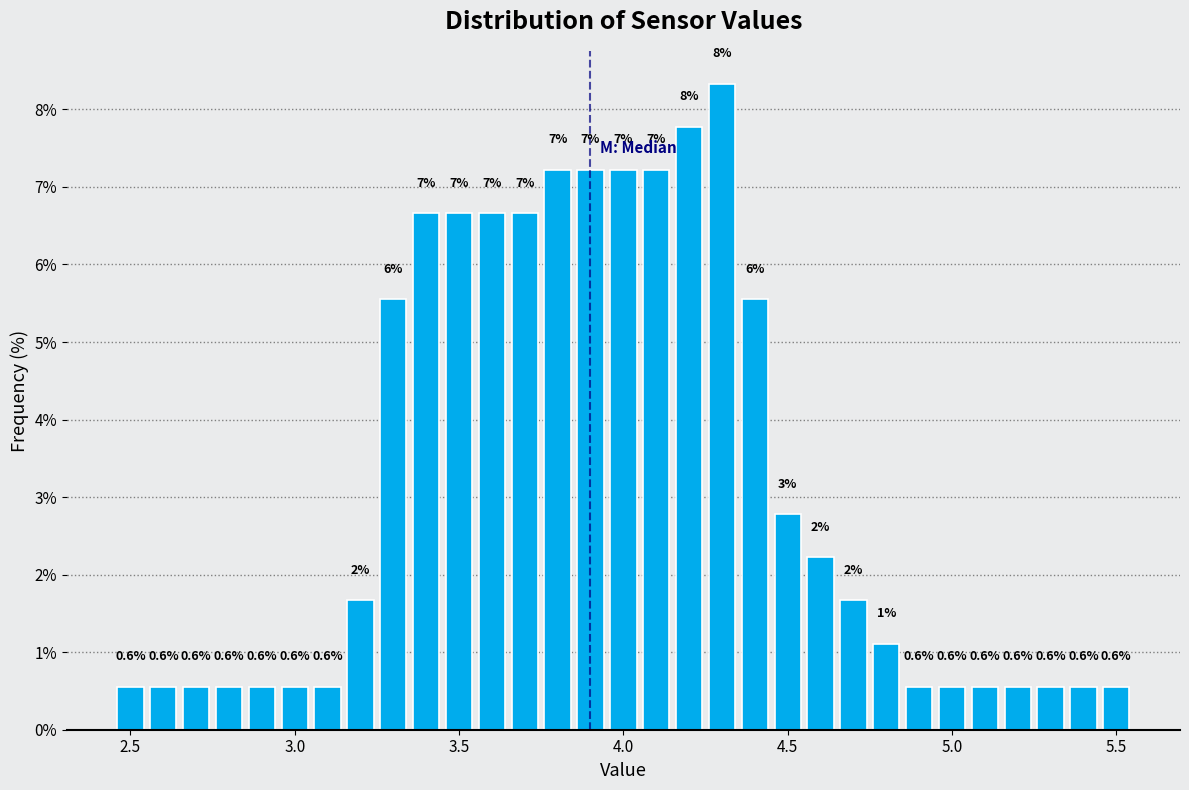

Around what value on the x-axis is the tallest bar? Give the approximate position of its centre, as read against the axis.

4.30